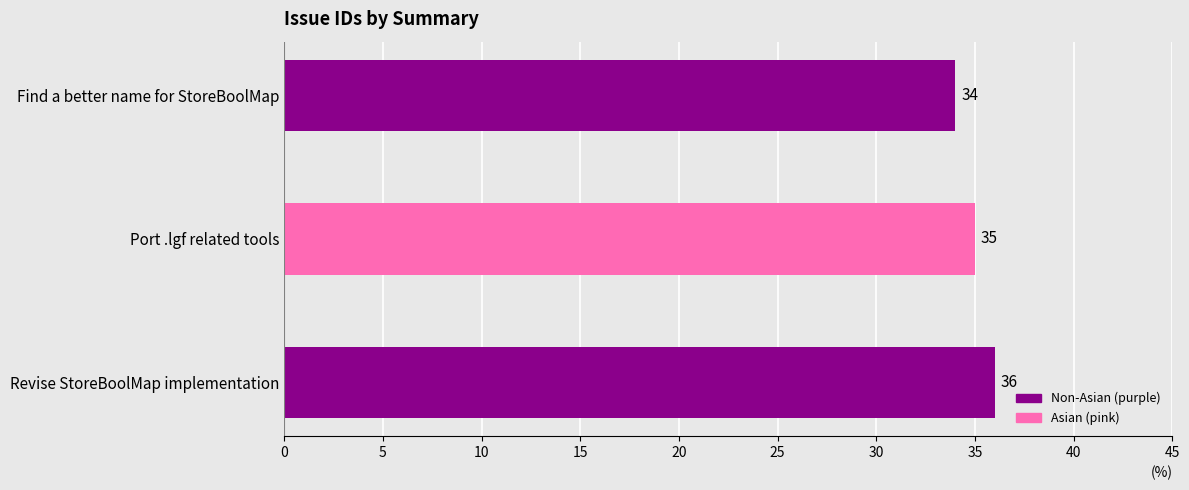

At which label is the value closest to 35?

Port .lgf related tools